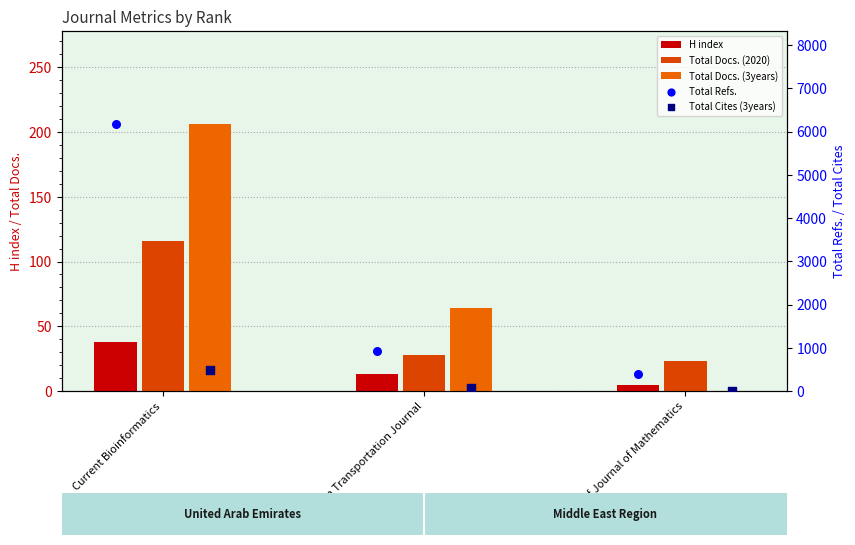

Which series reaches the minimum Y coordinate?

Total Cites (3years)